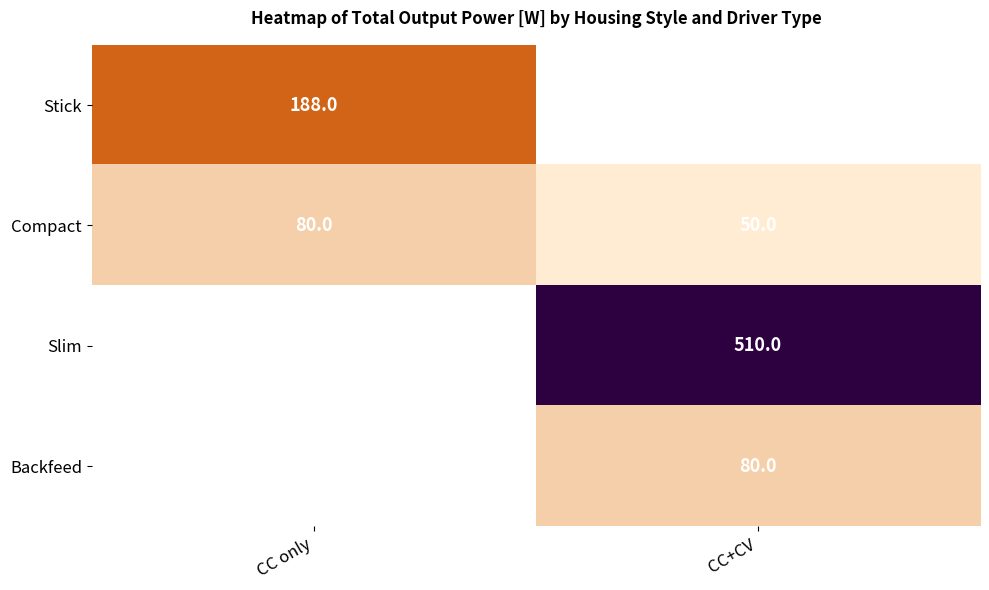

What is the sum of the Compact values at CC+CV and CC only?

130